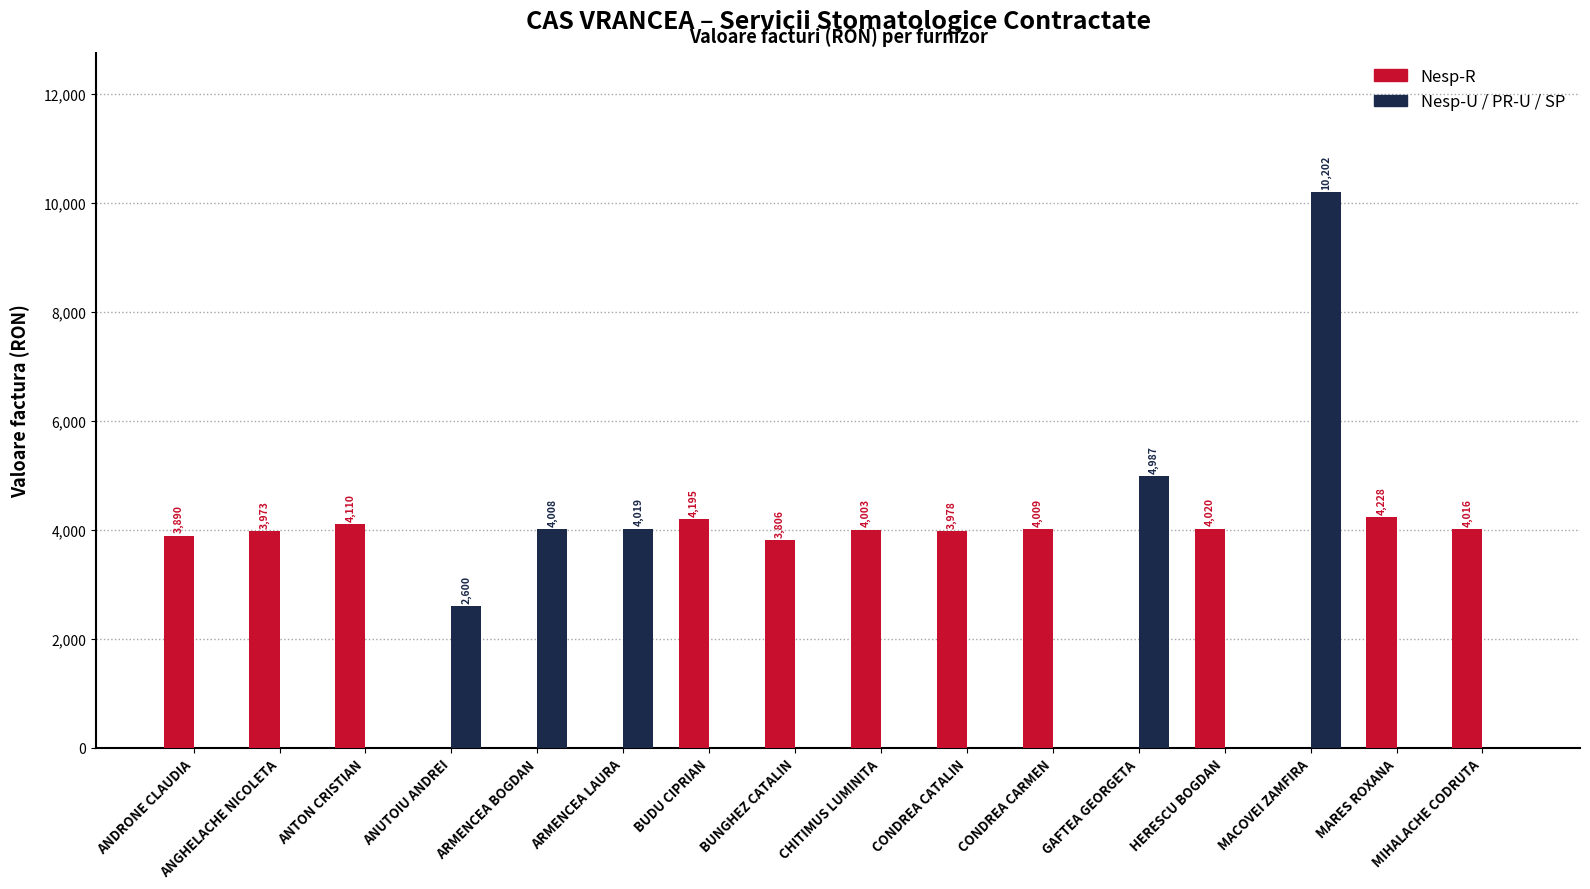

What is the total value across all series at ANUTOIU ANDREI?

2600